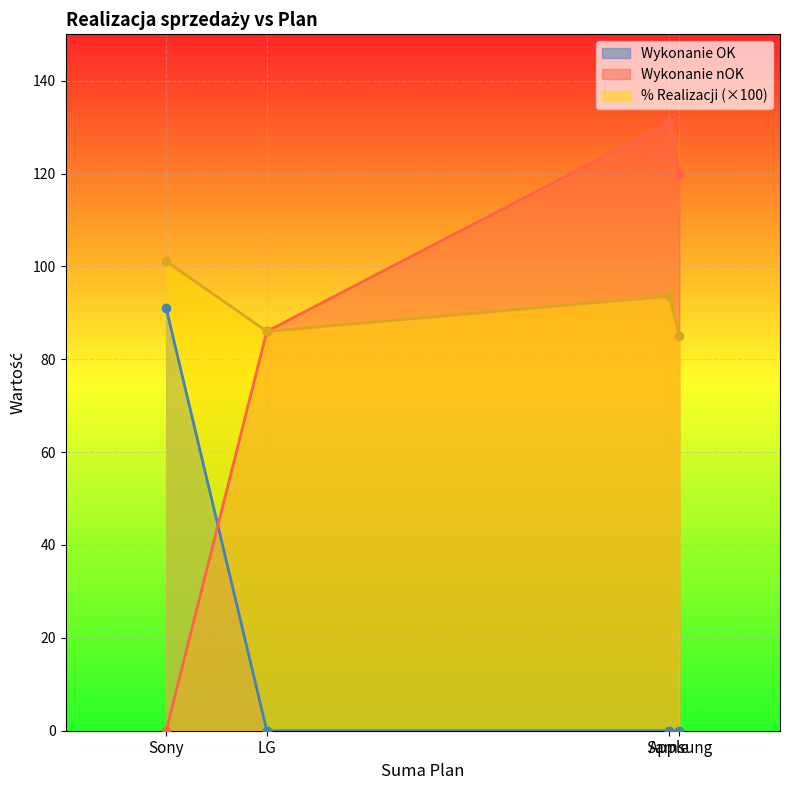

How many series are shown in this chart?

3